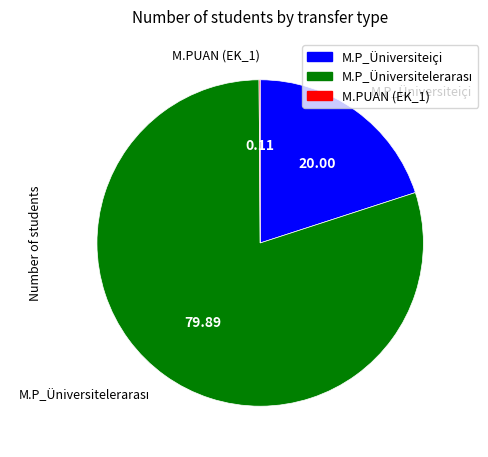

Is there any slice that represents more than half of the pie?

Yes